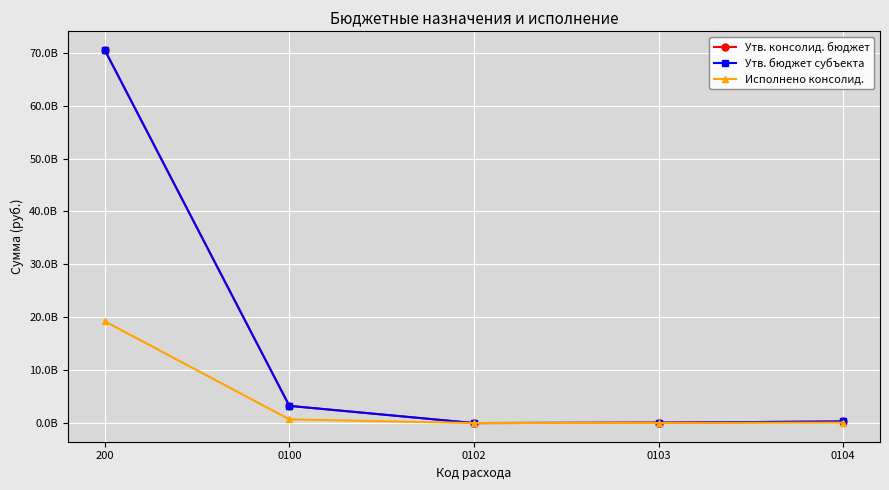

Which series has the largest total across all categories?

Утв. консолид. бюджет